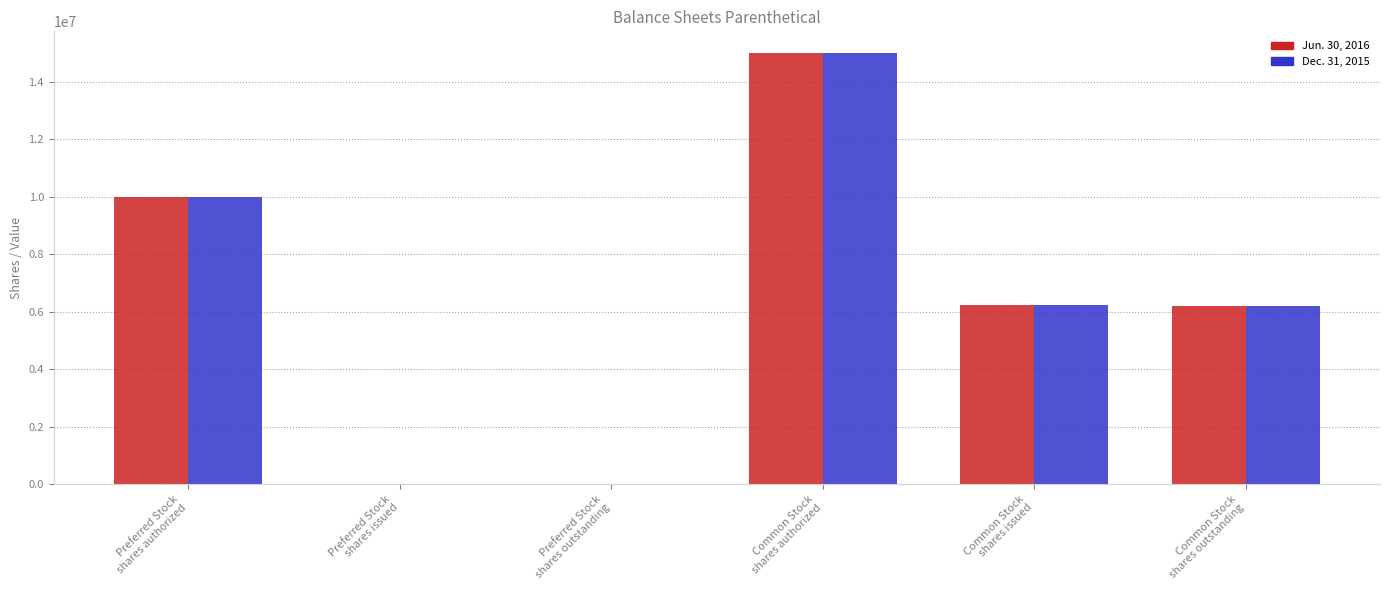

What is the greatest value displayed?

15000000